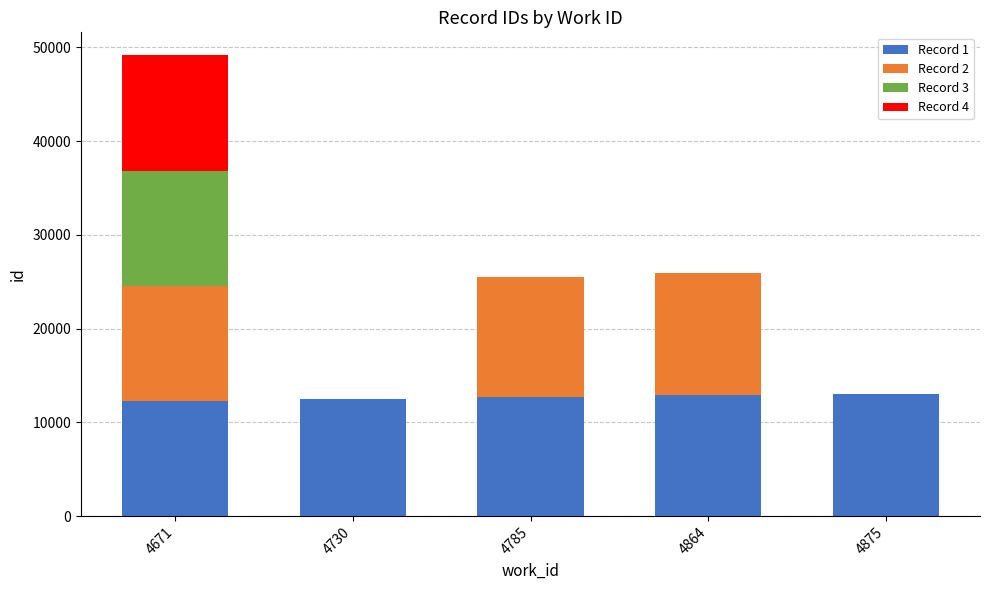

How many series are shown in this chart?

4